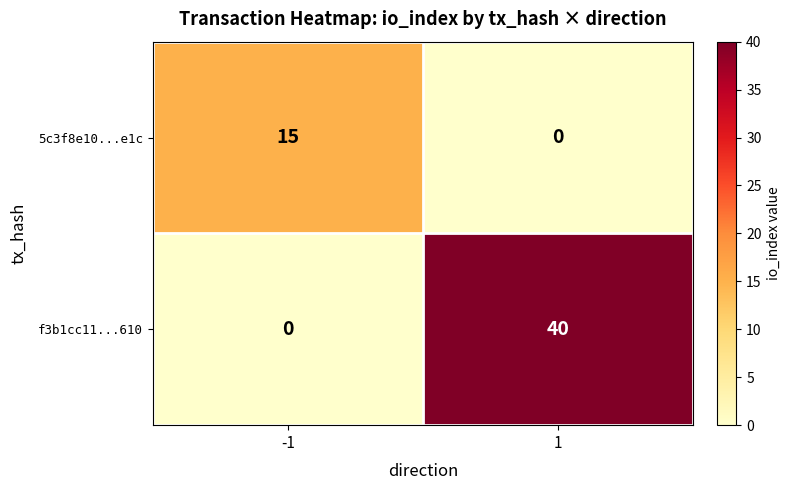

What is the difference between the maximum and minimum values in the f3b1cc11...610 series?

40